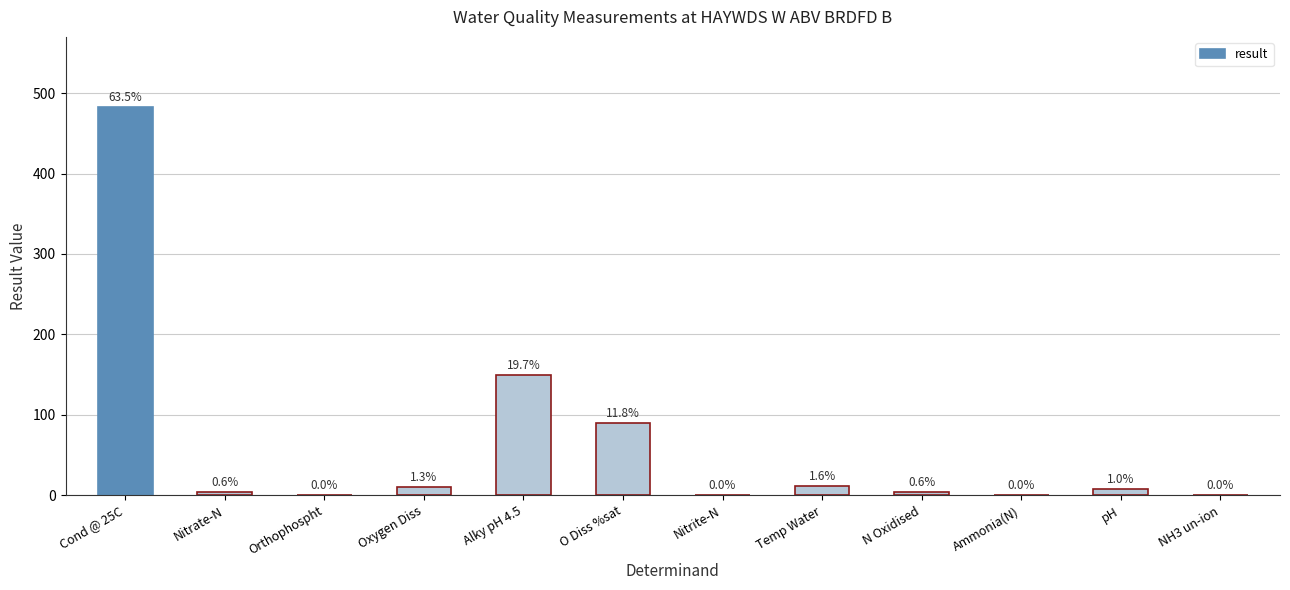

Rank the categories by value from lowest to highest.

NH3 un-ion, Nitrite-N, Ammonia(N), Orthophospht, Nitrate-N, N Oxidised, pH, Oxygen Diss, Temp Water, O Diss %sat, Alky pH 4.5, Cond @ 25C